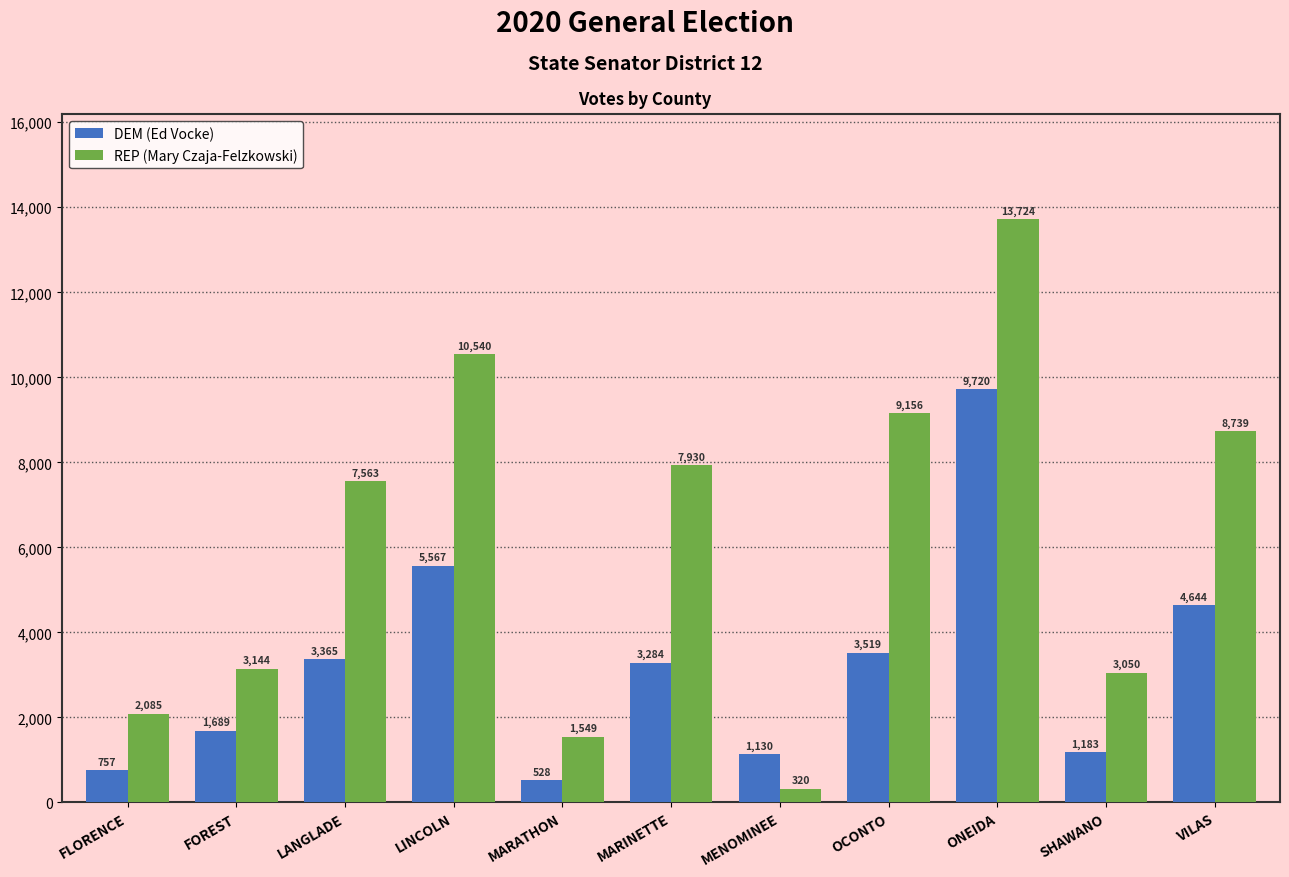

How many values in the DEM (Ed Vocke) series are below 3284?

5